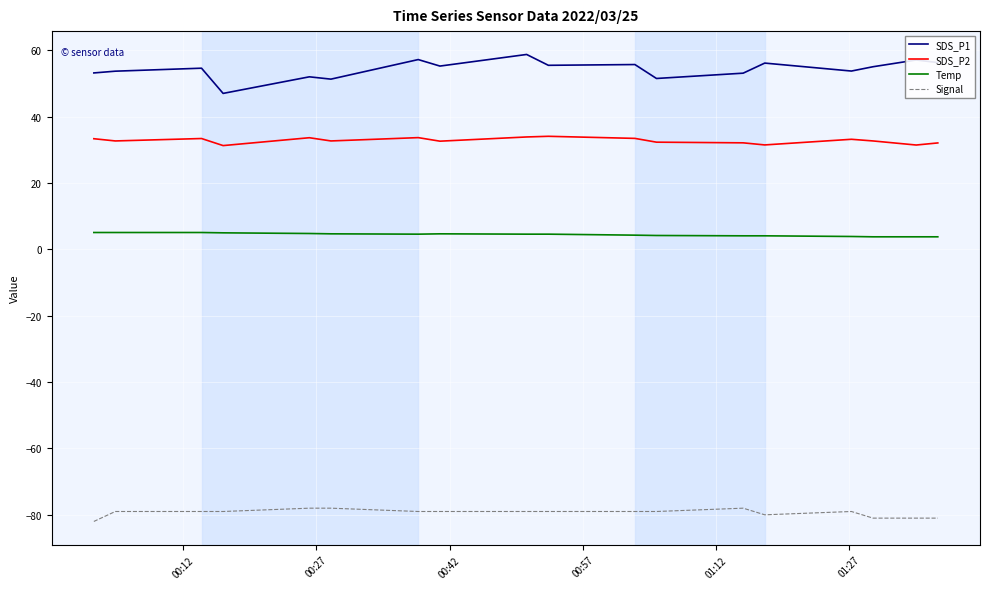

True or false: SDS_P2 and Temp cross at least once.

False